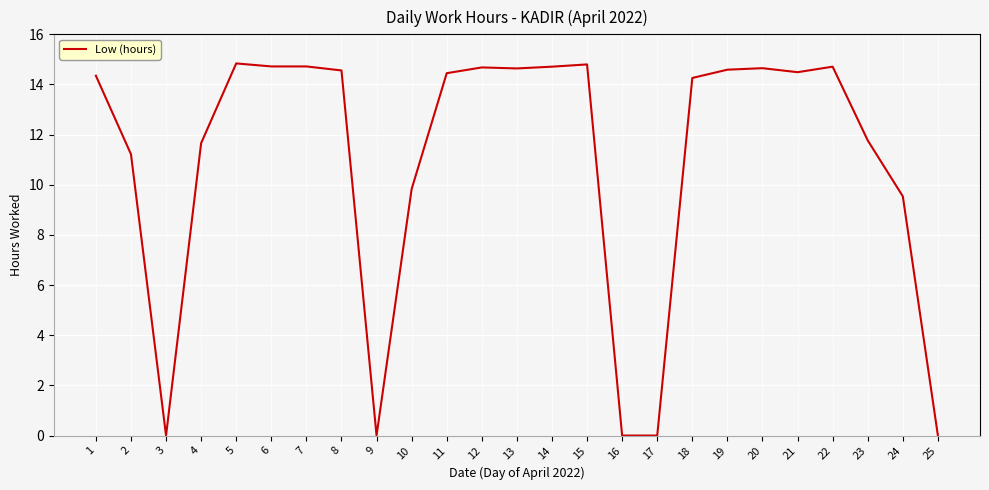

Read the value at 8.

14.6